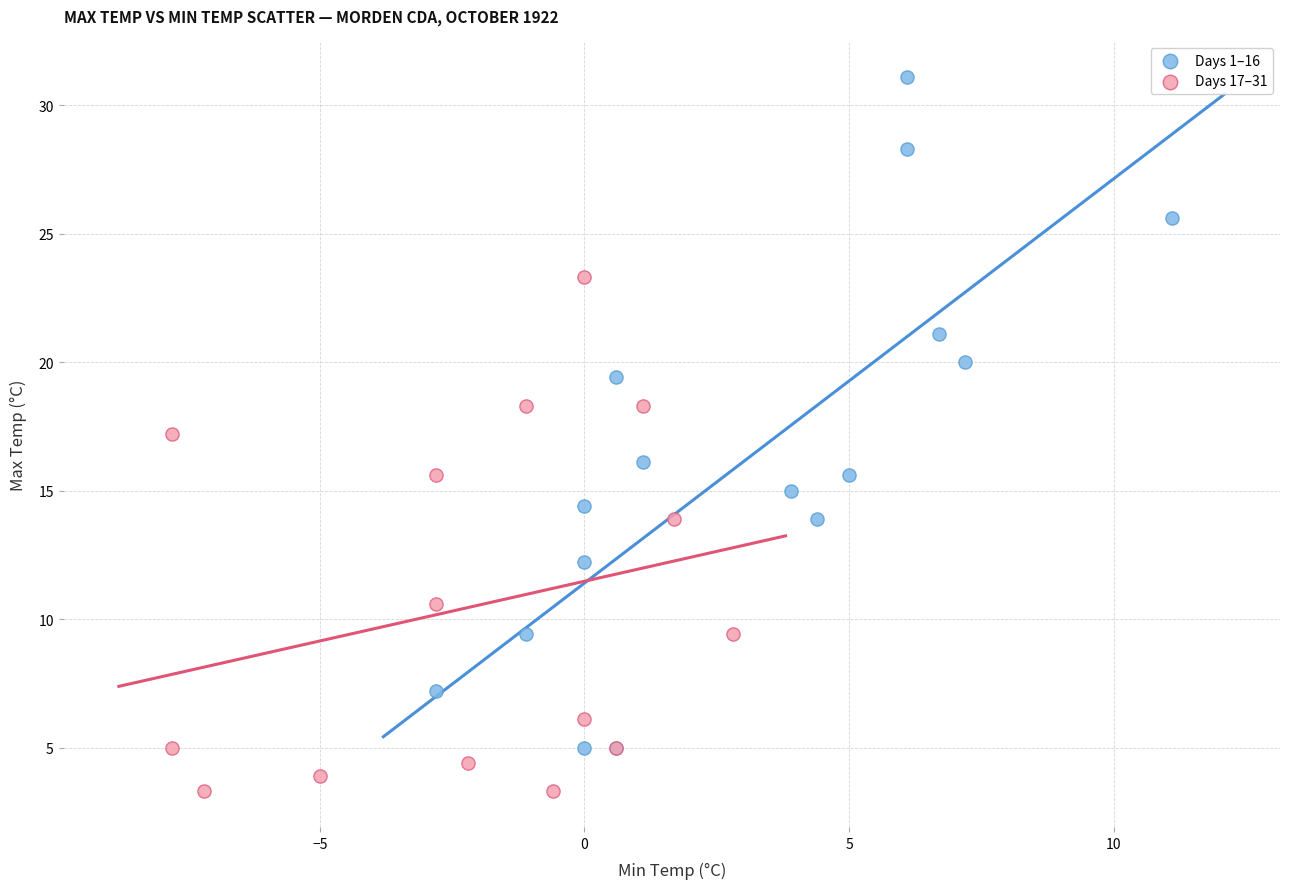

Which series reaches the minimum Y coordinate?

Days 17–31